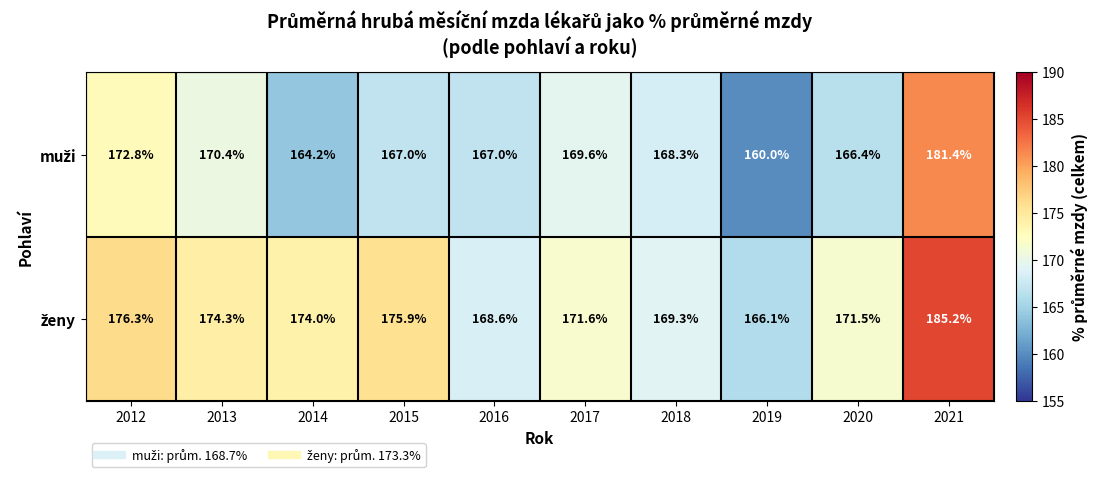

At which category does the chart reach its peak across all series?

2021